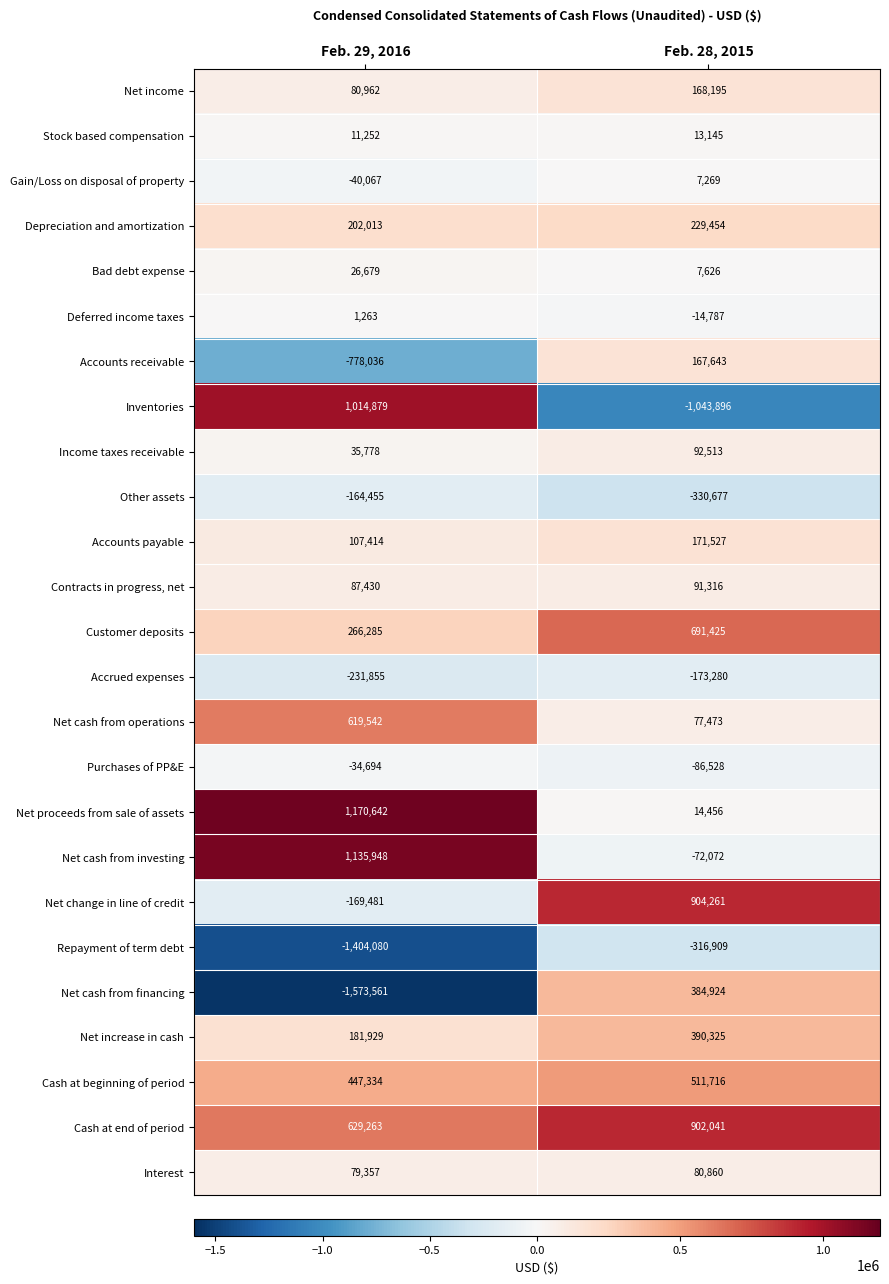

Which series has the largest range (max minus min)?

Inventories